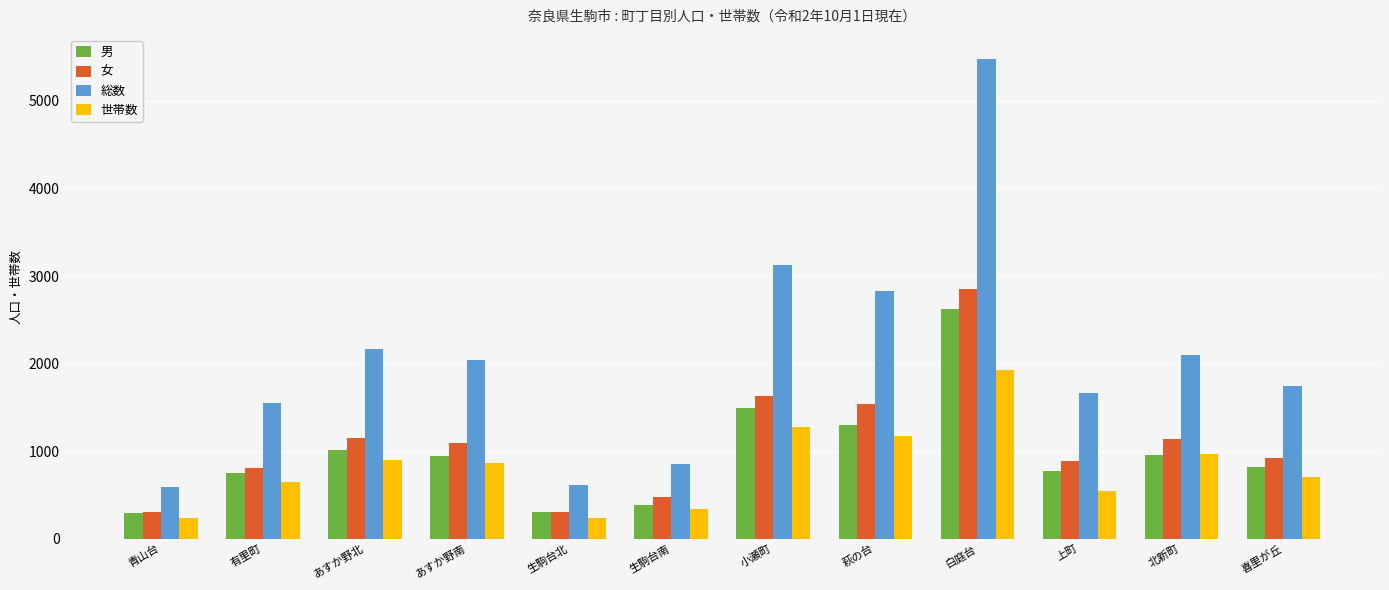

What is the average value of the 女 series?

1091